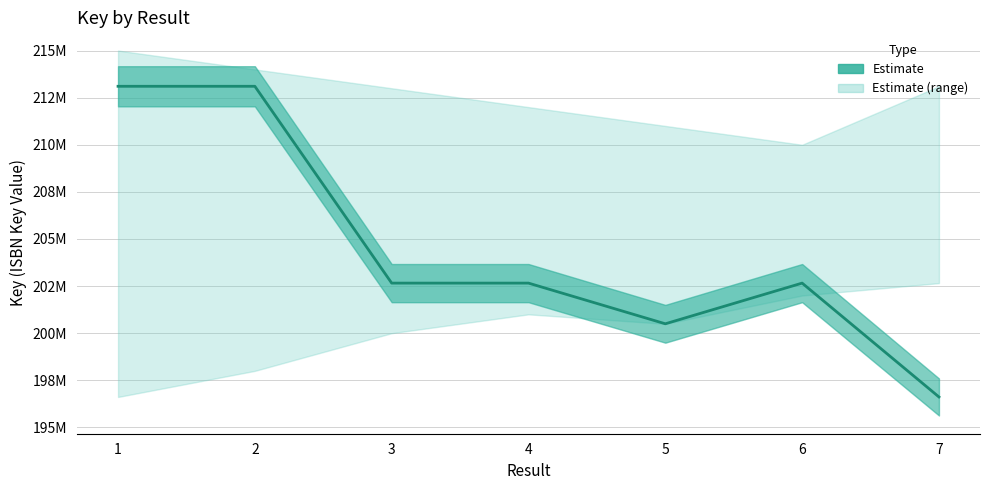

What is the difference between the maximum and minimum values?

16489351